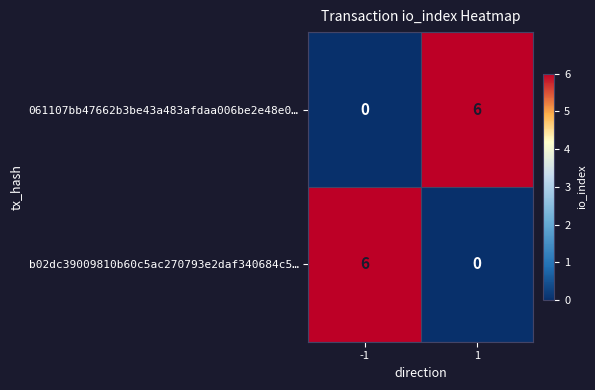

Reading right to left, what are all the values shown in this chart?

061107bb47662b3be43a483afdaa006be2e48e0…: 1=6	-1=0
b02dc39009810b60c5ac270793e2daf340684c5…: 1=0	-1=6